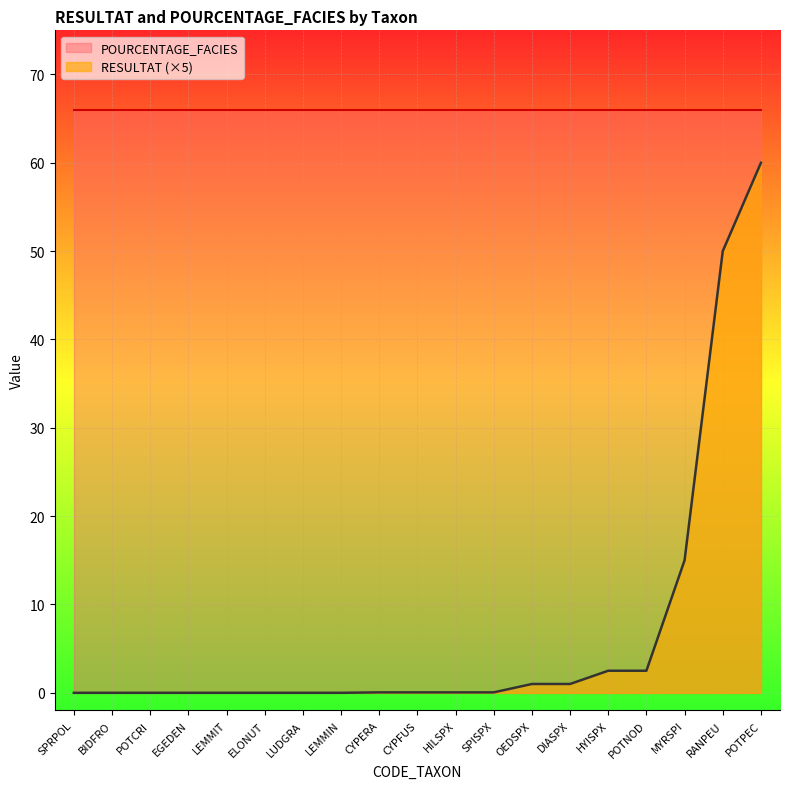

What is the difference between the maximum and second lowest values?

60.0